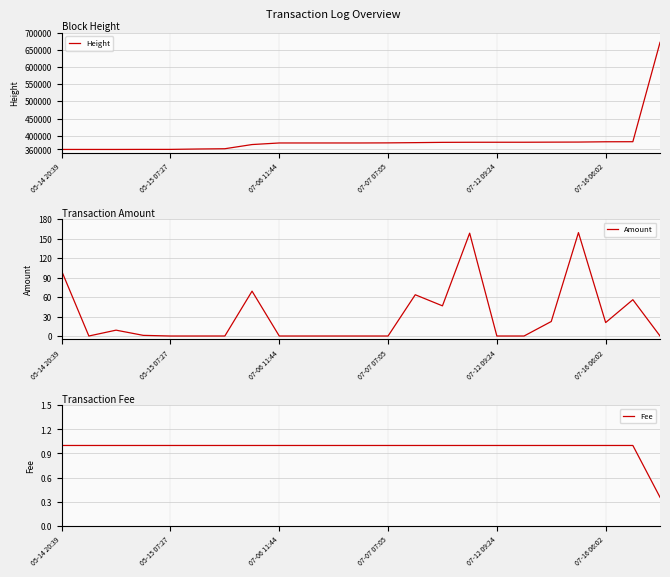

Reading left to right, what are all the values shown in this chart?

Height: 359989.0	360006.0	360009.0	360150.0	360162.0	361284.0	362073.0	374239.0	378830.0	378835.0	378840.0	378845.0	379114.0	379815.0	380632.0	380865.0	380940.0	380965.0	381248.0	381477.0	382314.0	382519.0	671802.0
Amount: 100.0	0.0	9.0	1.0	0.0	0.0	0.0	69.0	0.0	0.0	0.0	0.0	0.0	63.5	46.4	158.2	0.0	0.0	22.3	159.1	20.7	55.9	0.0
Fee: 1.0	1.0	1.0	1.0	1.0	1.0	1.0	1.0	1.0	1.0	1.0	1.0	1.0	1.0	1.0	1.0	1.0	1.0	1.0	1.0	1.0	1.0	0.4